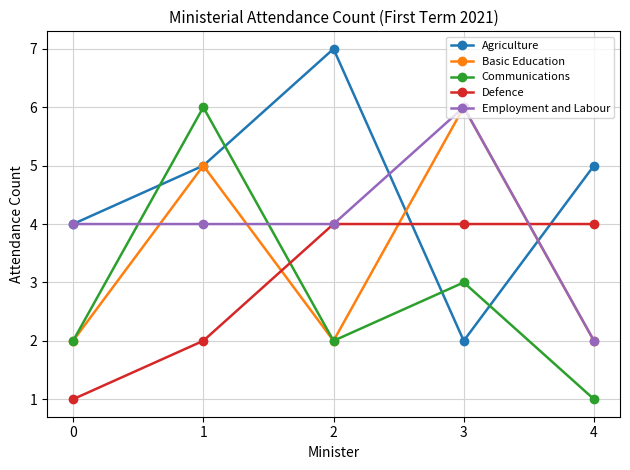

What is the maximum value shown in the chart?

7